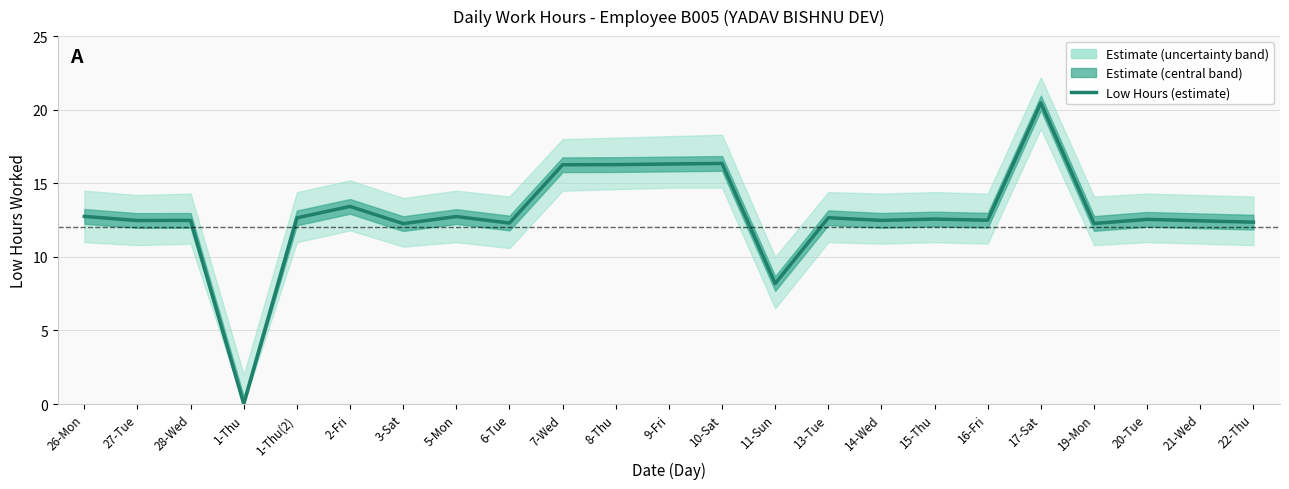

Where is the first local minimum?

27-Tue